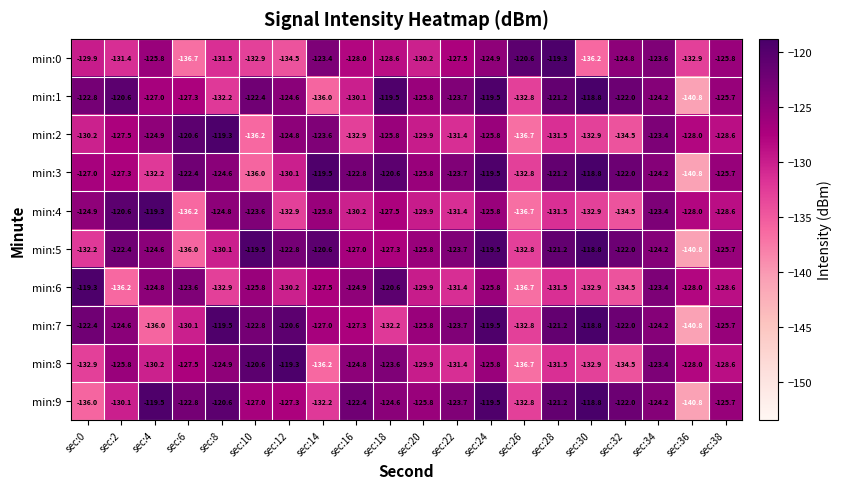

True or false: min:4 has a value of -201.9 at sec:22.

False